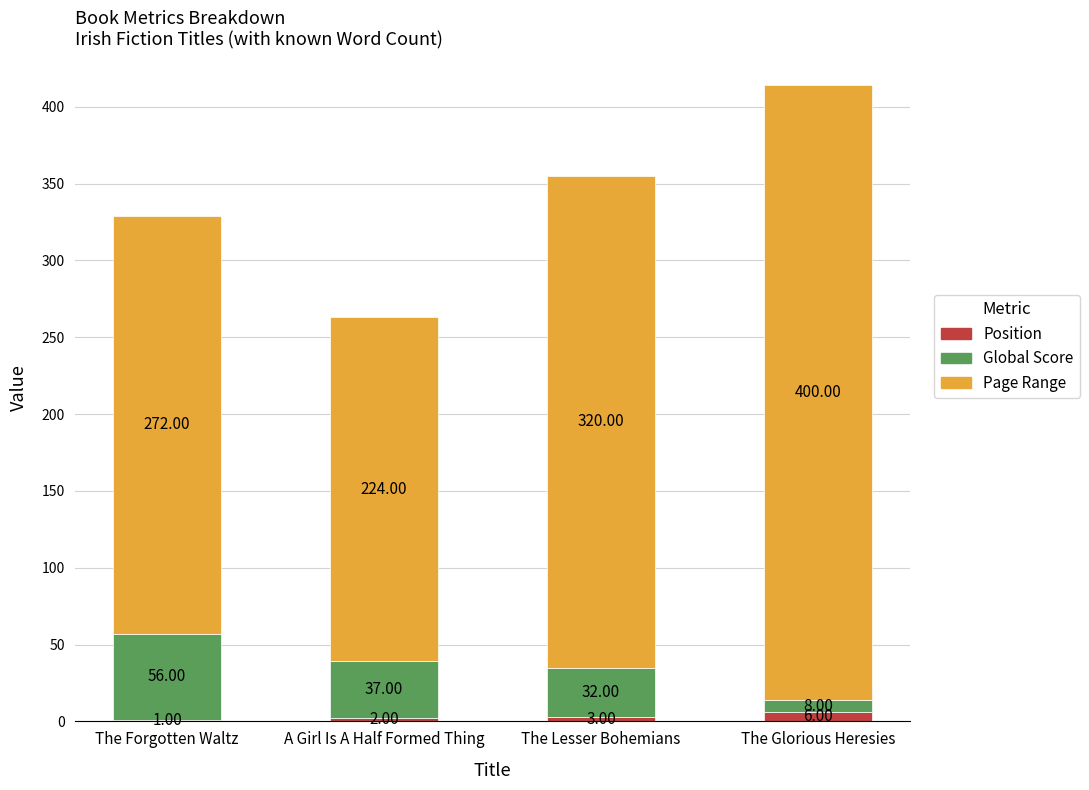

What is the sum of the Position values at The Glorious Heresies and A Girl Is A Half Formed Thing?

8